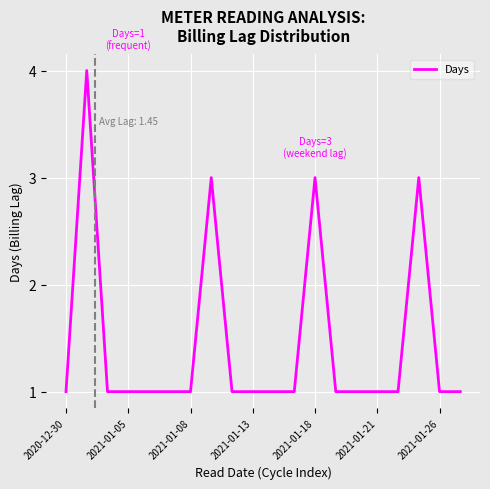

What is the difference between the second highest and second lowest values?

2